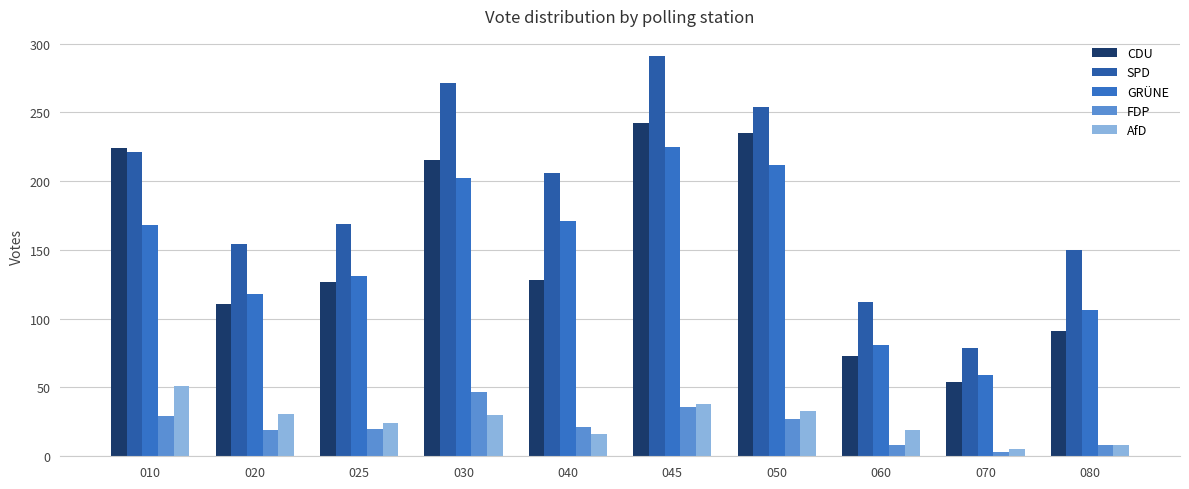

Which category has the lowest value across all series?

070